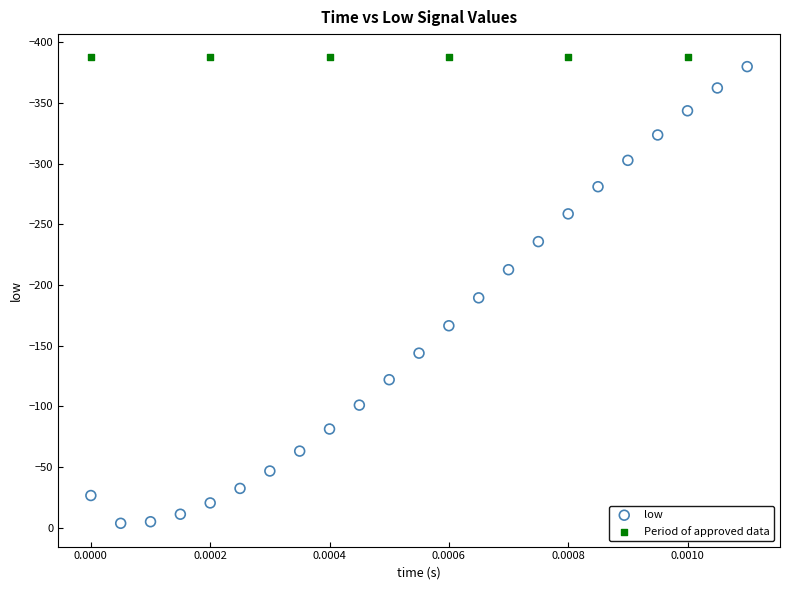

What are all the series names shown in the legend?

low, Period of approved data